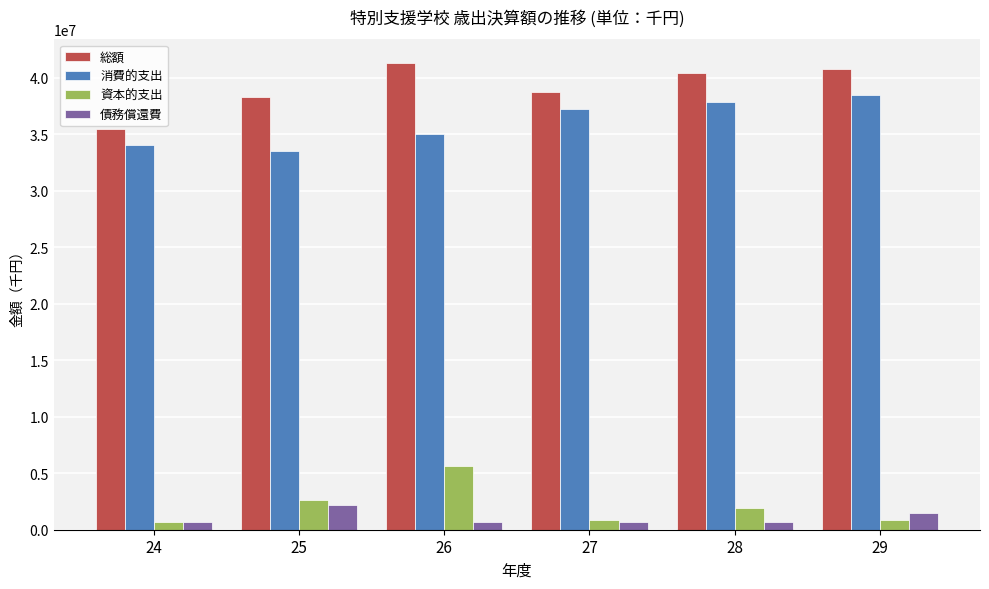

What is the value of the 資本的支出 bar at the 5th from the left?

1923792